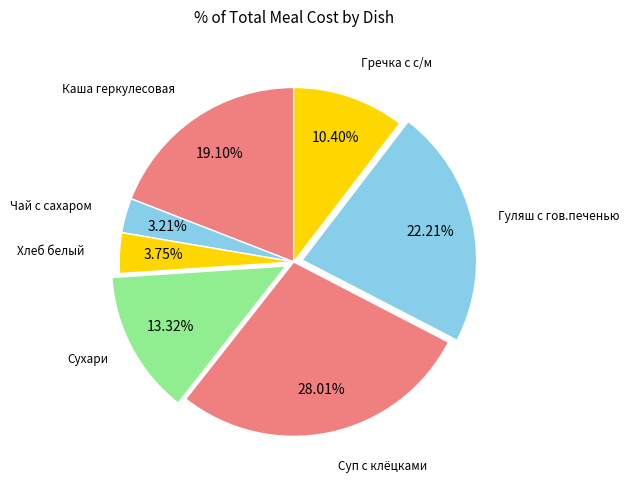

To the nearest percent, what is the average slice percentage?

14%